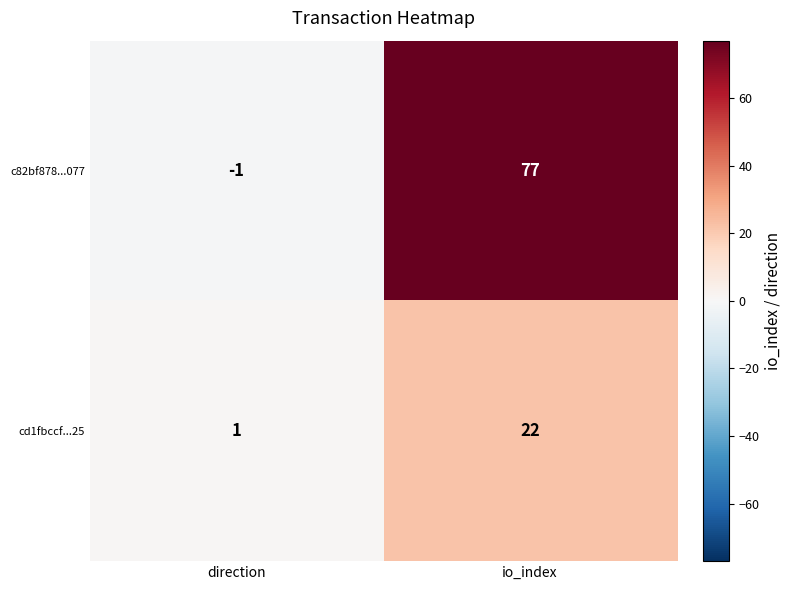

Count the number of categories in the chart.

2